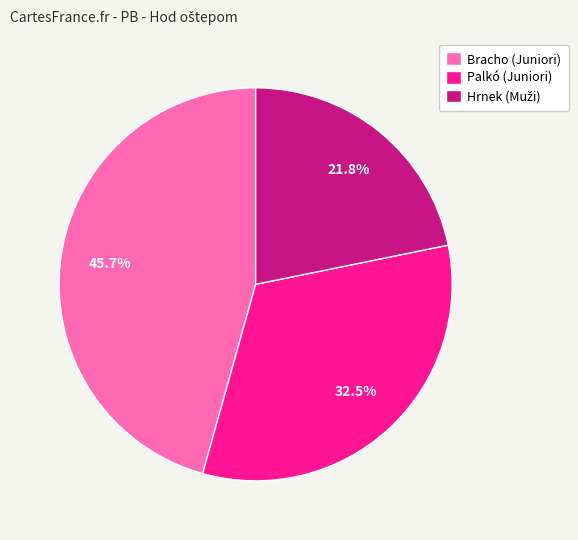

To the nearest percent, what is the average slice percentage?

33%